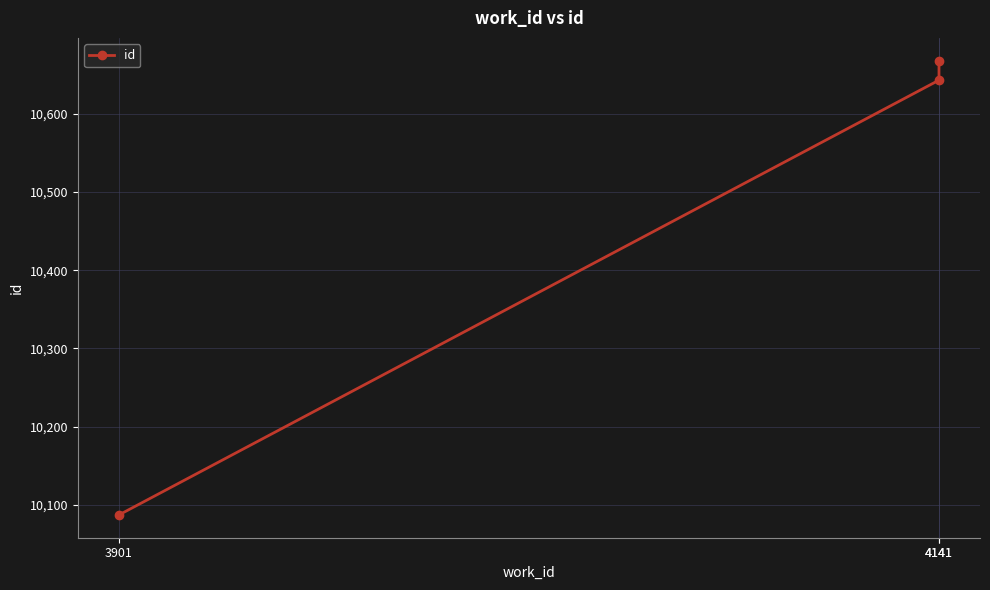

The chart shows a value of 15688 at 3901. True or false?

False